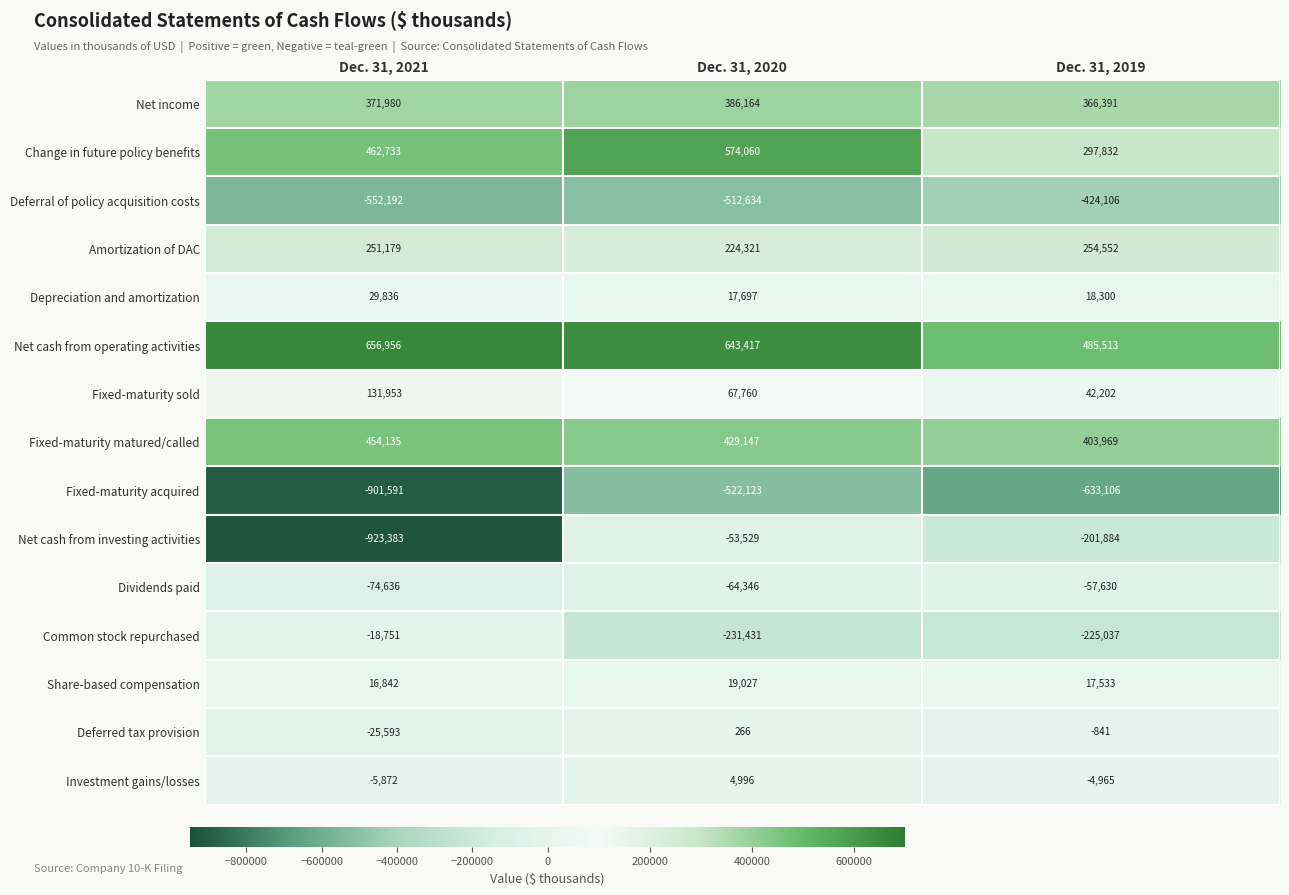

Is it true that Share-based compensation equals 4712 at Dec. 31, 2021?

False